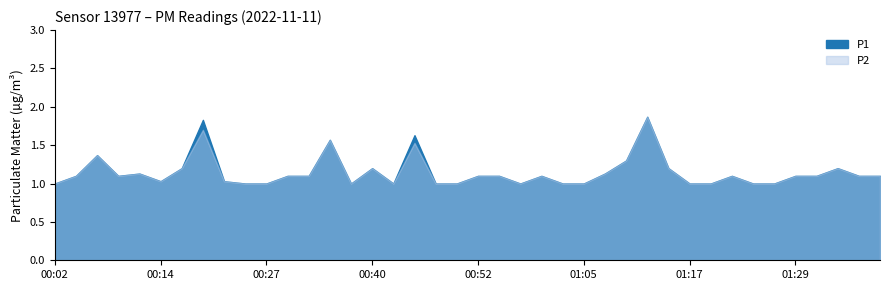

Which series changed the most between 00:42 and 01:39?

P1